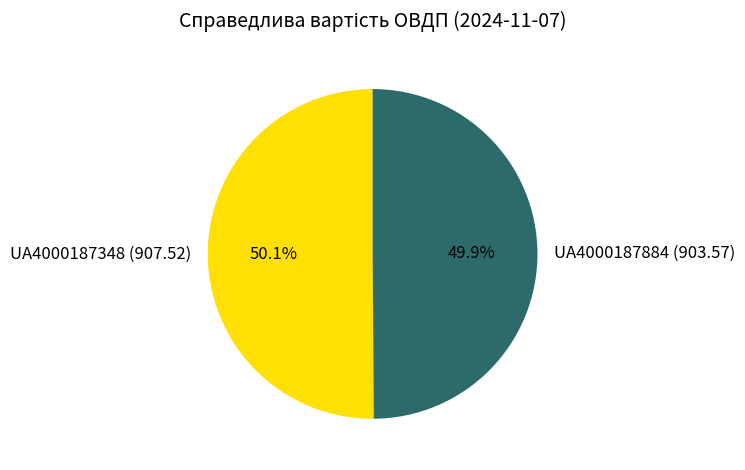

What is the total percentage of UA4000187348 and UA4000187884?

100.0%